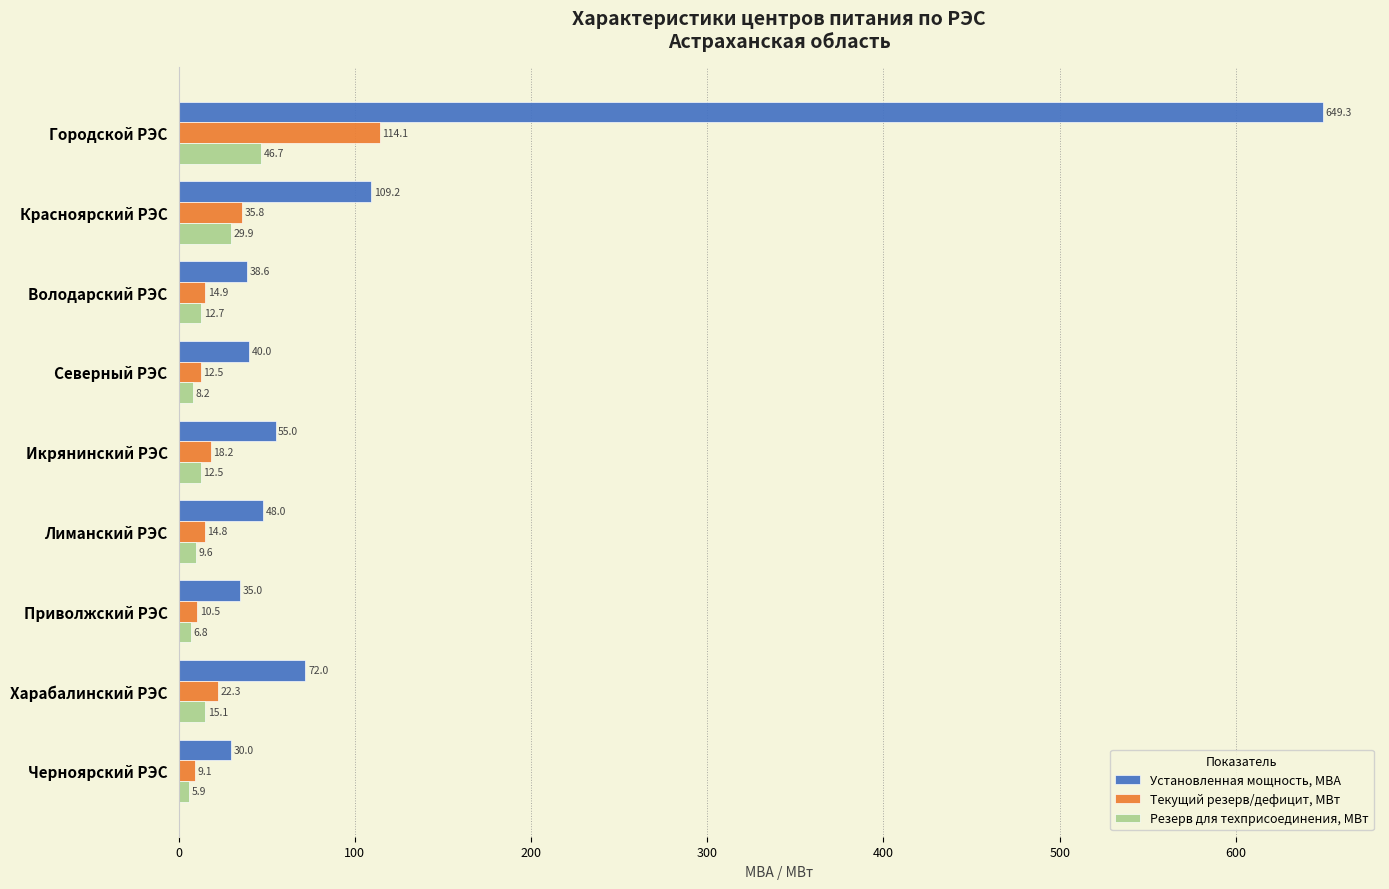

What value does the Текущий резерв/дефицит, МВт series have at Харабалинский РЭС?

22.3